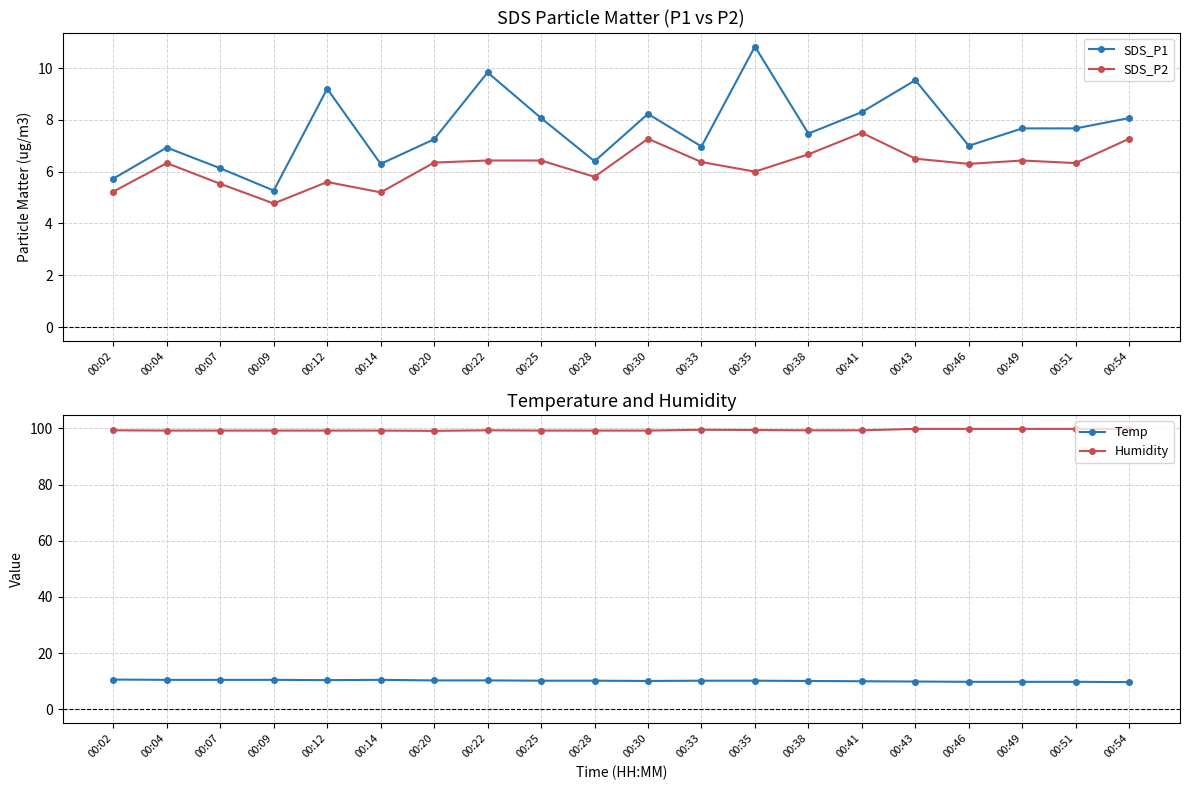

The Humidity series shows 148.1 at 00:43. True or false?

False